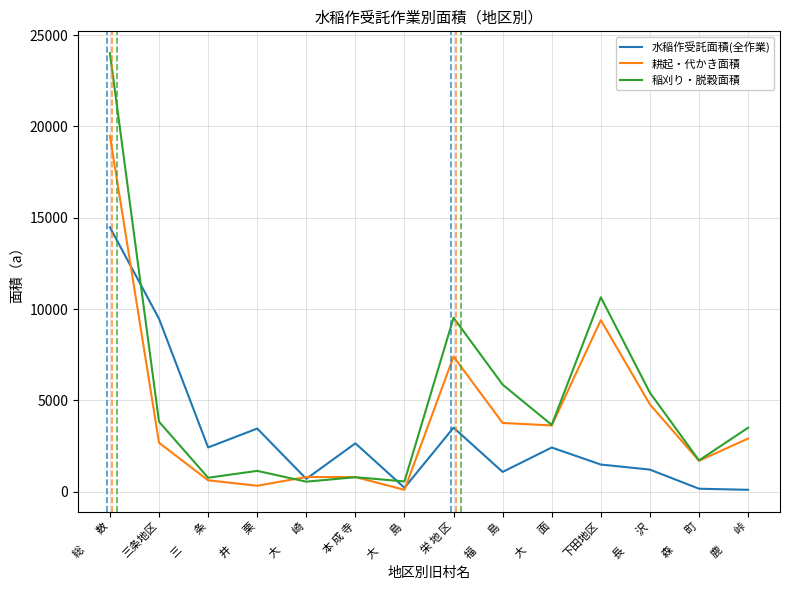

True or false: 耕起・代かき面積 has a value of 3803 at 鹿　　峠.

False